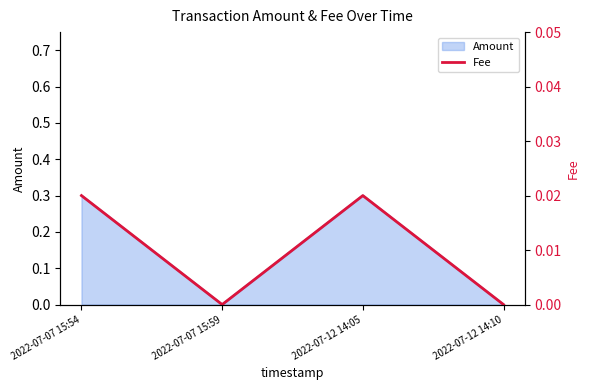

How many lines are shown in the chart?

1